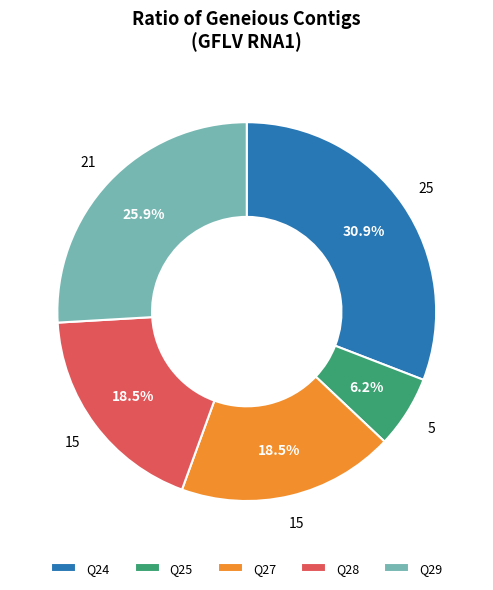

The Q27 slice represents 10% of the pie. True or false?

False